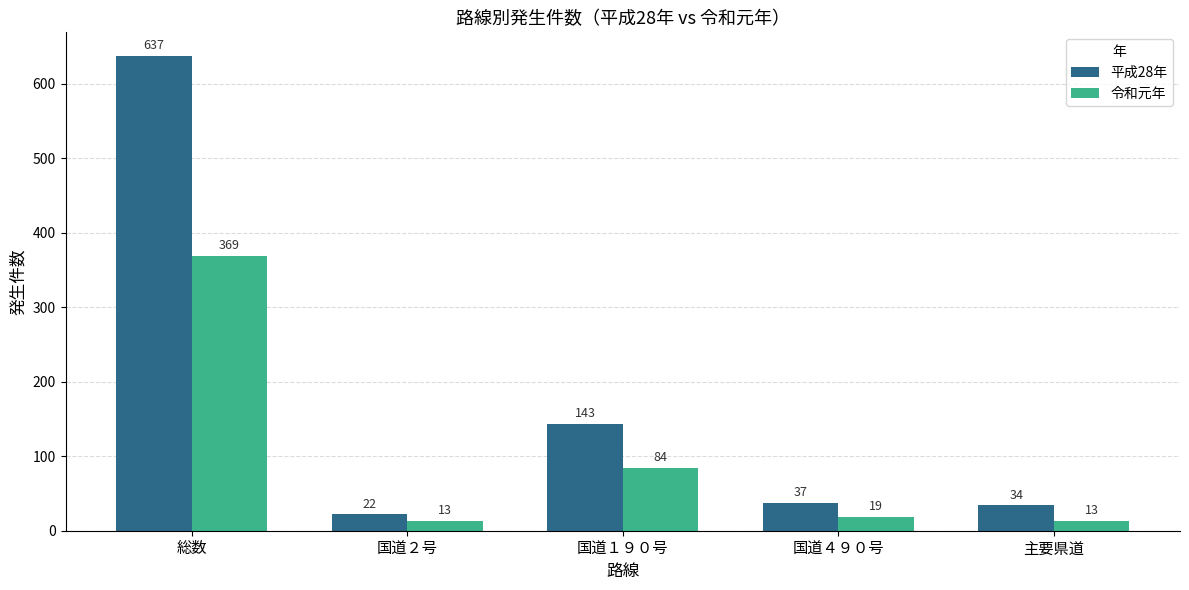

Reading right to left, extract all data points from this chart.

平成28年: 34	37	143	22	637
令和元年: 13	19	84	13	369